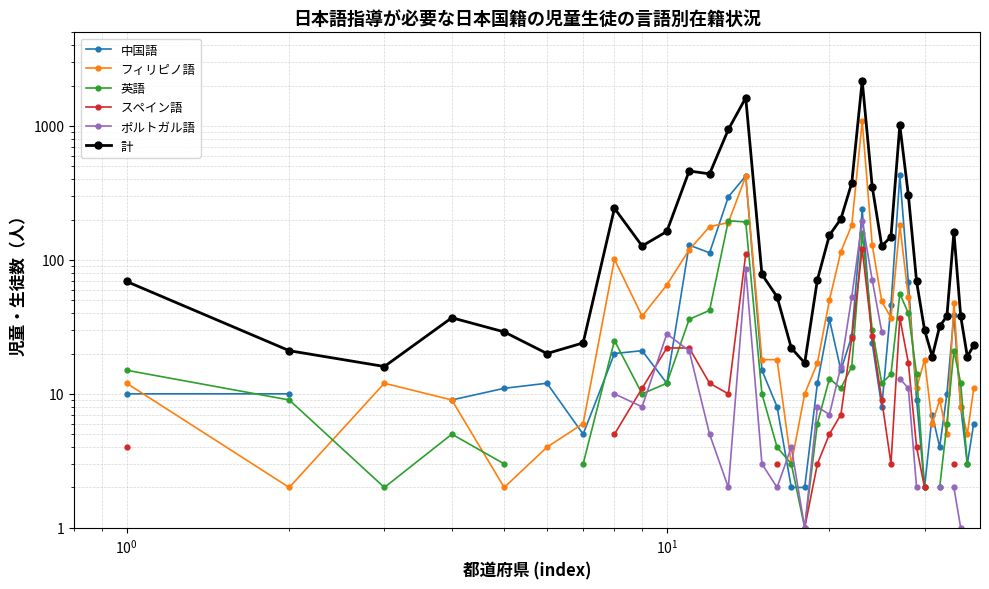

How many distinct data groups are displayed?

6